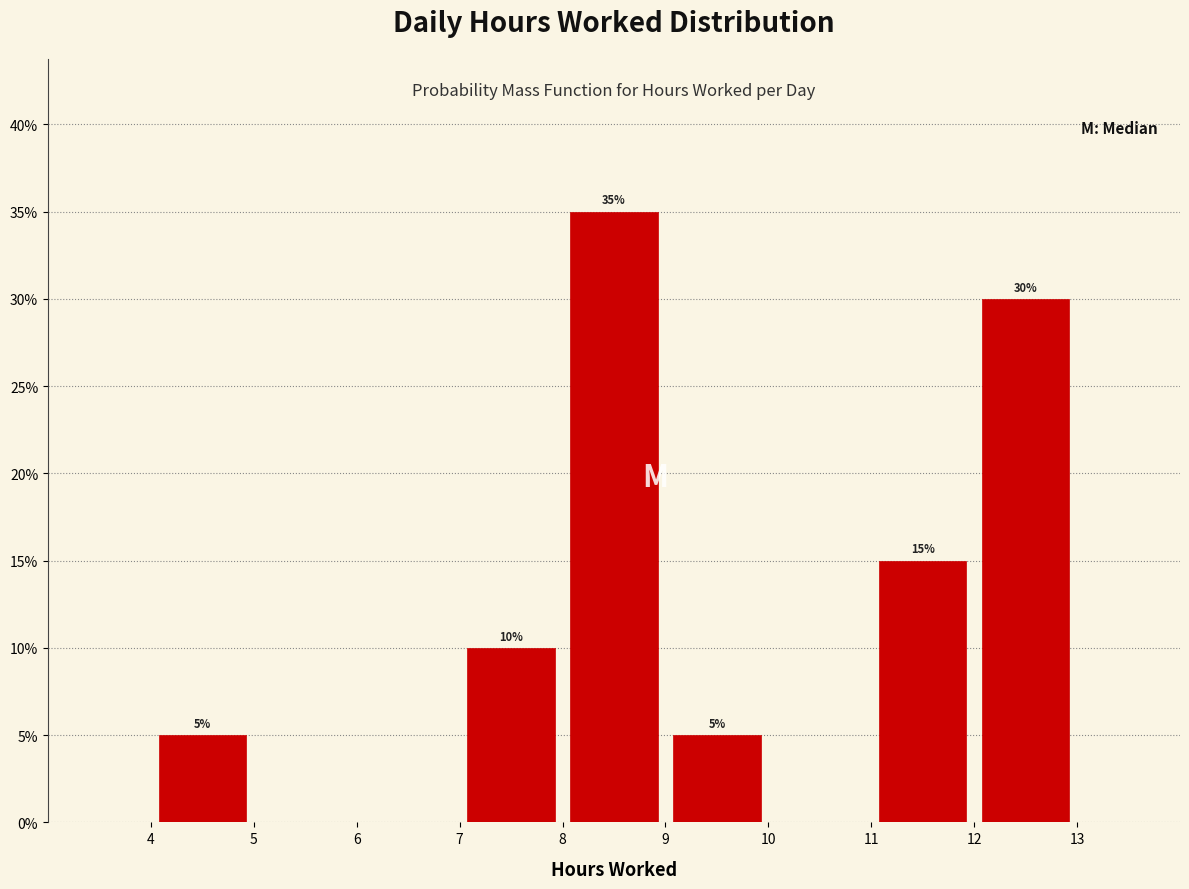

Which range on the x-axis has the tallest bar?

8 to 9